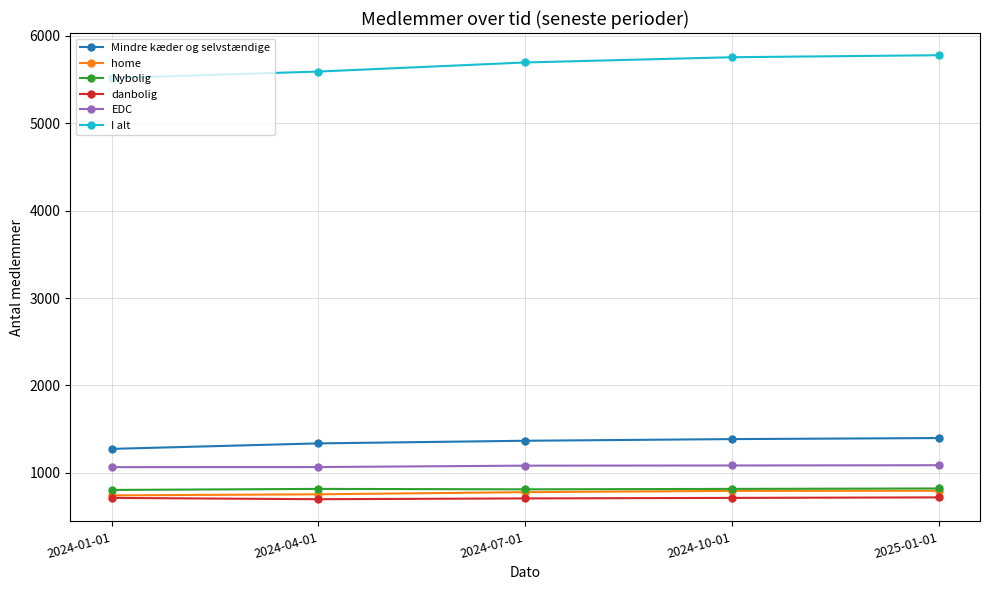

Which series has the largest total across all categories?

I alt